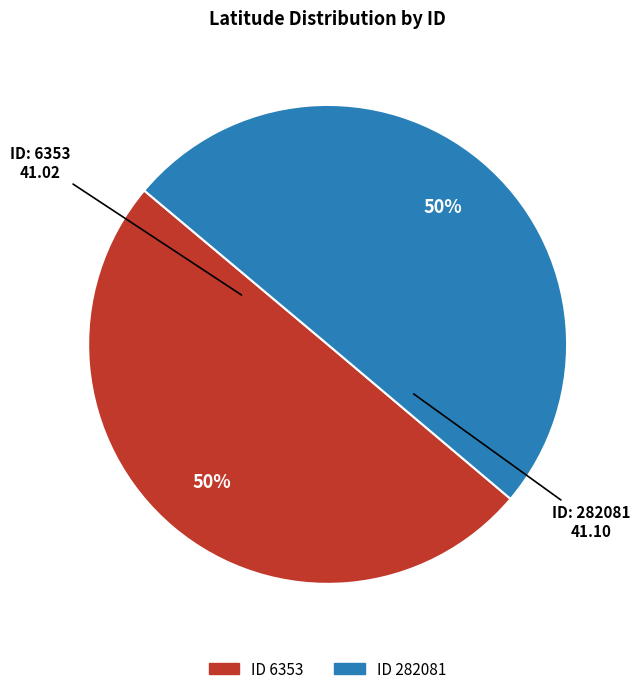

To the nearest percent, what is the average slice percentage?

50%